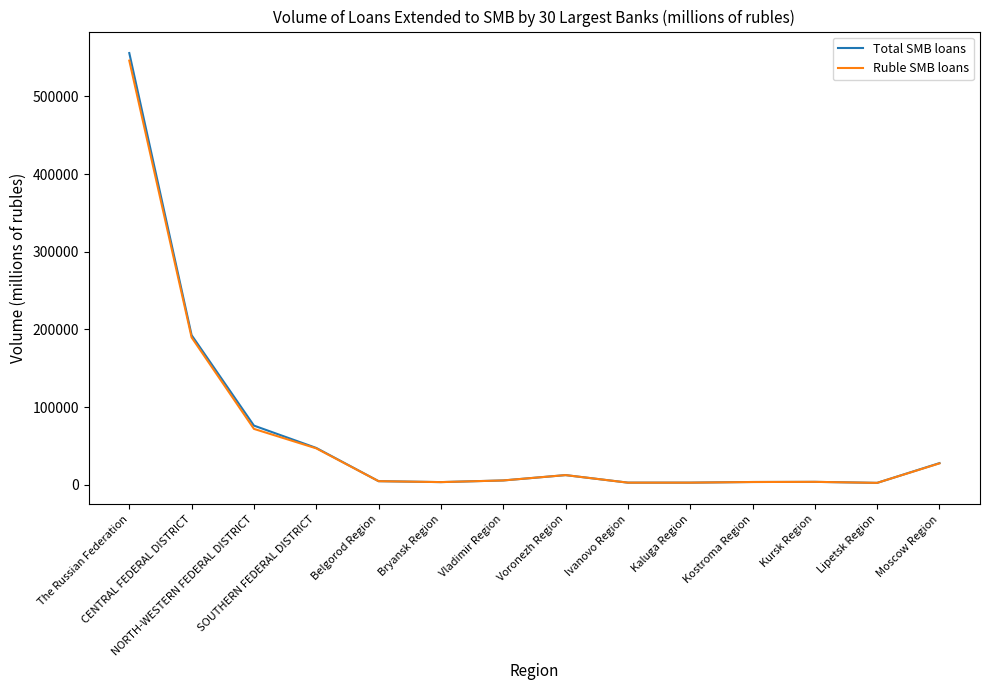

Which series has the largest range (max minus min)?

Total SMB loans